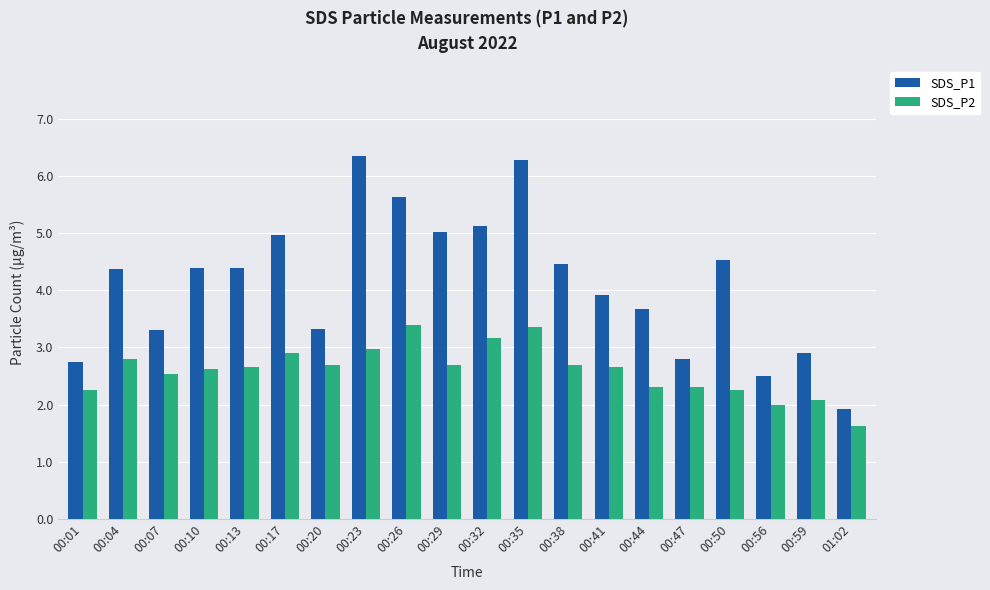

True or false: SDS_P2 has a value of 2.5 at 00:07.

True